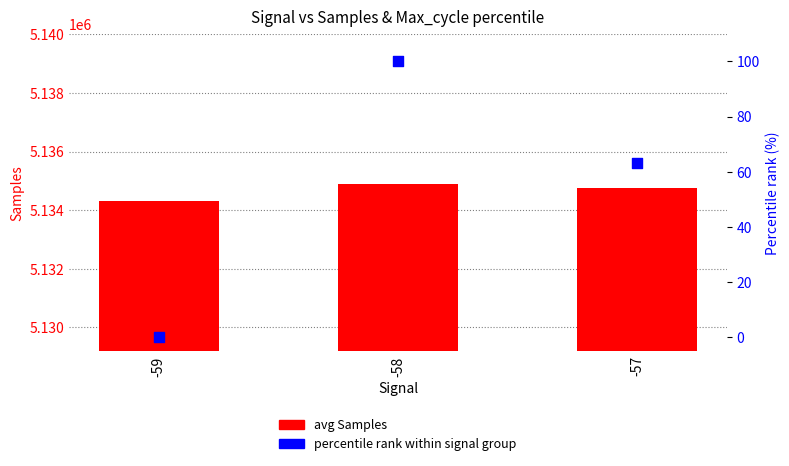

Which series has the largest Y range (max minus min)?

avg Samples